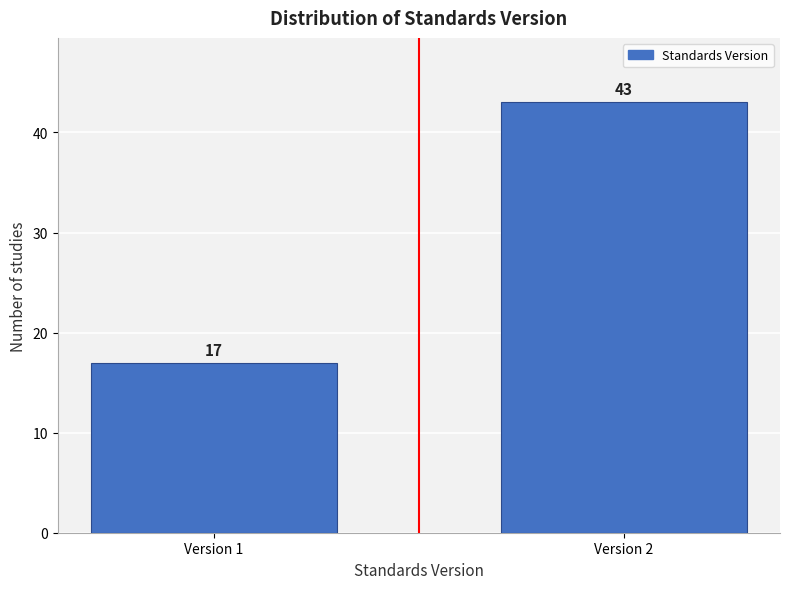

Reading left to right, what are all the values shown in this chart?

17	43